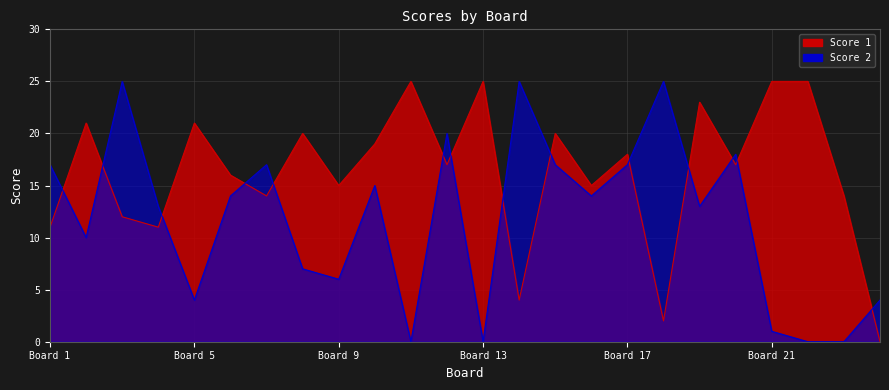

What is the spread (max minus min) of values at Board 21?

24